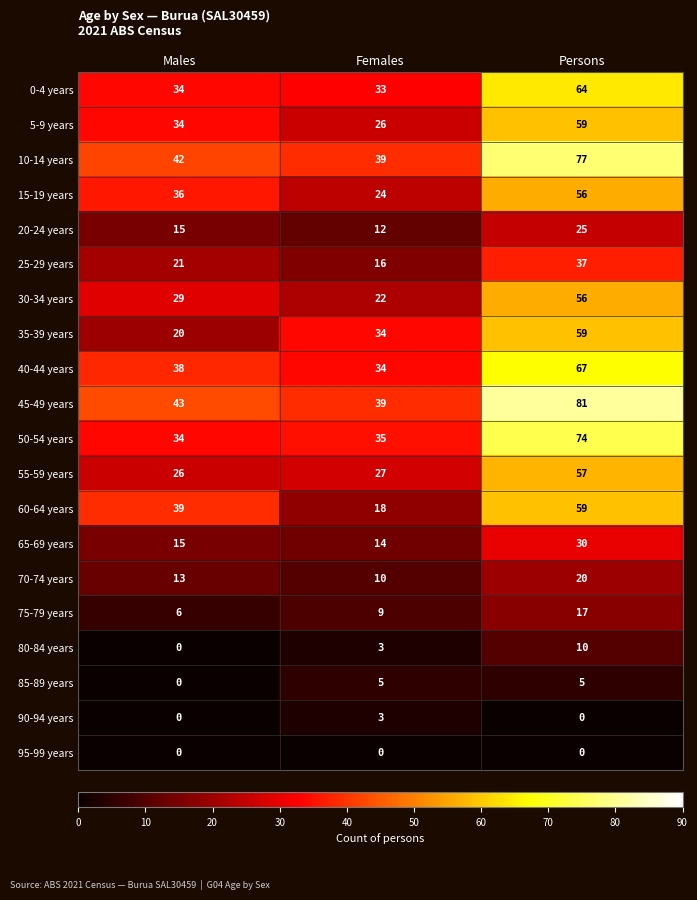

Between Males and Persons, which series saw the biggest shift?

50-54 years